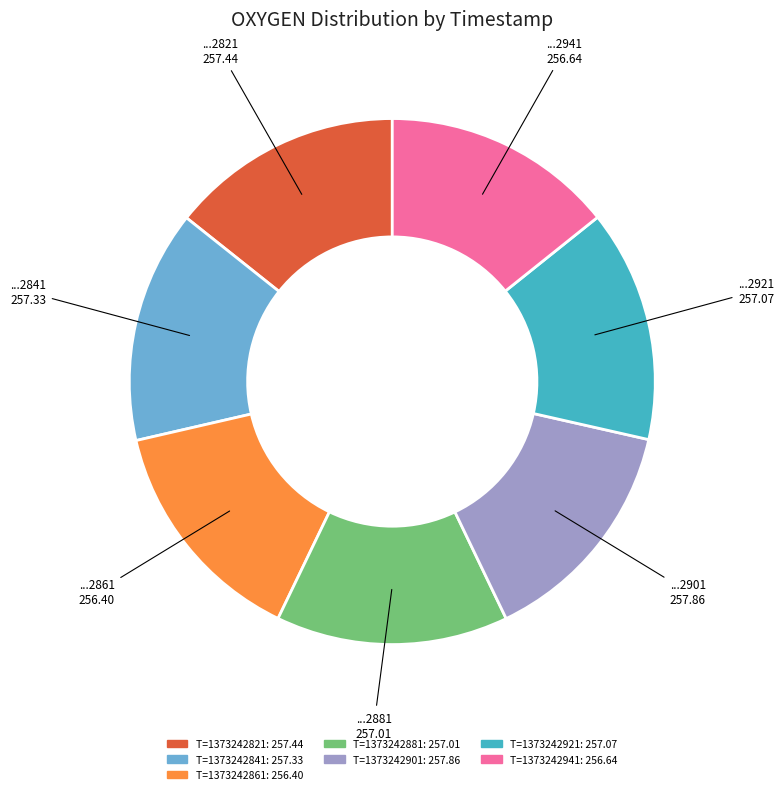

Do T=1373242821 and T=1373242901 together represent more than half of the pie?

No